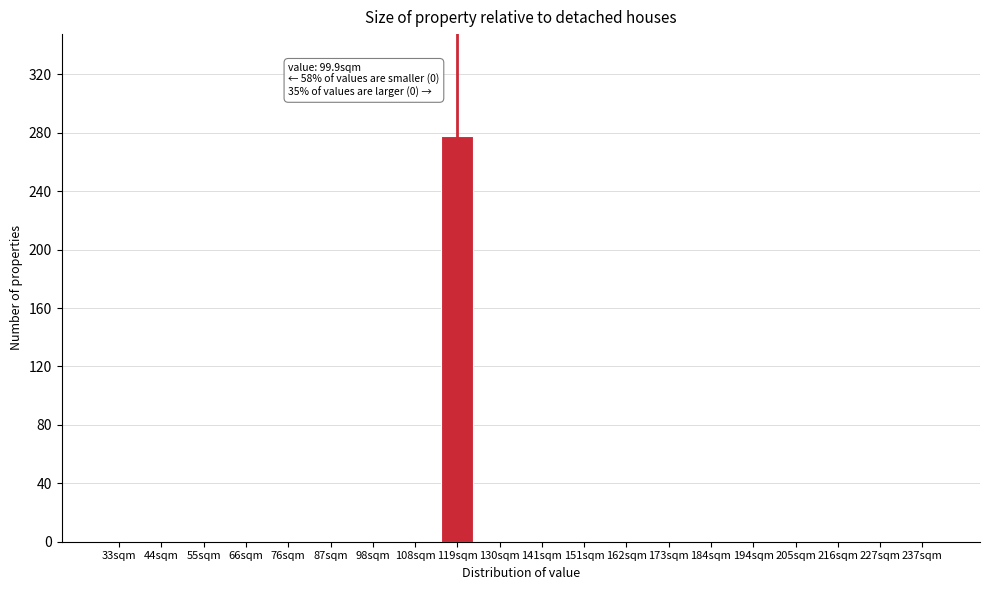

Reading right to left, what are all the values shown in this chart?

237sqm=0	227sqm=0	216sqm=0	205sqm=0	194sqm=0	184sqm=0	173sqm=0	162sqm=0	151sqm=0	141sqm=0	130sqm=0	119sqm=278	108sqm=0	98sqm=0	87sqm=0	76sqm=0	66sqm=0	55sqm=0	44sqm=0	33sqm=0